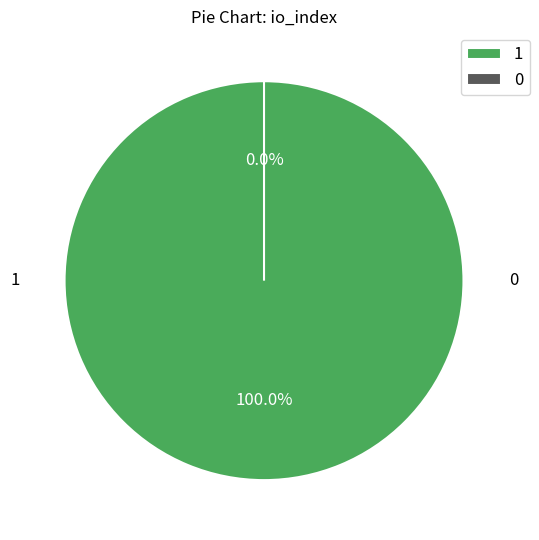

To the nearest percent, what is the average slice percentage?

50%